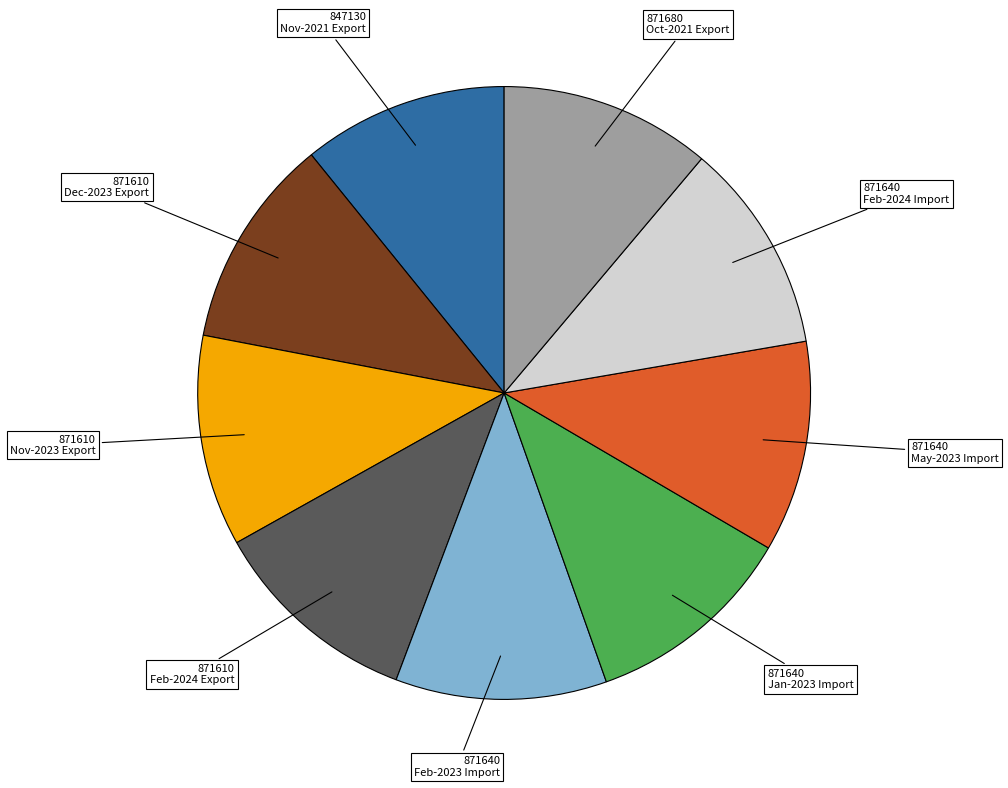

What is the ratio of the value at 871610 Dec-2023 Export to the value at 847130 Nov-2021 Export?

1.0